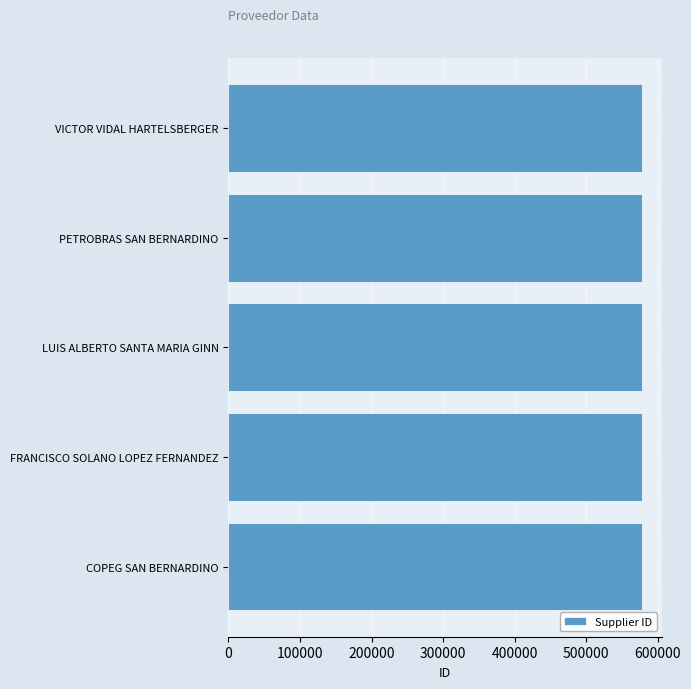

What is the ratio of the value at VICTOR VIDAL HARTELSBERGER to the value at COPEG SAN BERNARDINO?

1.0